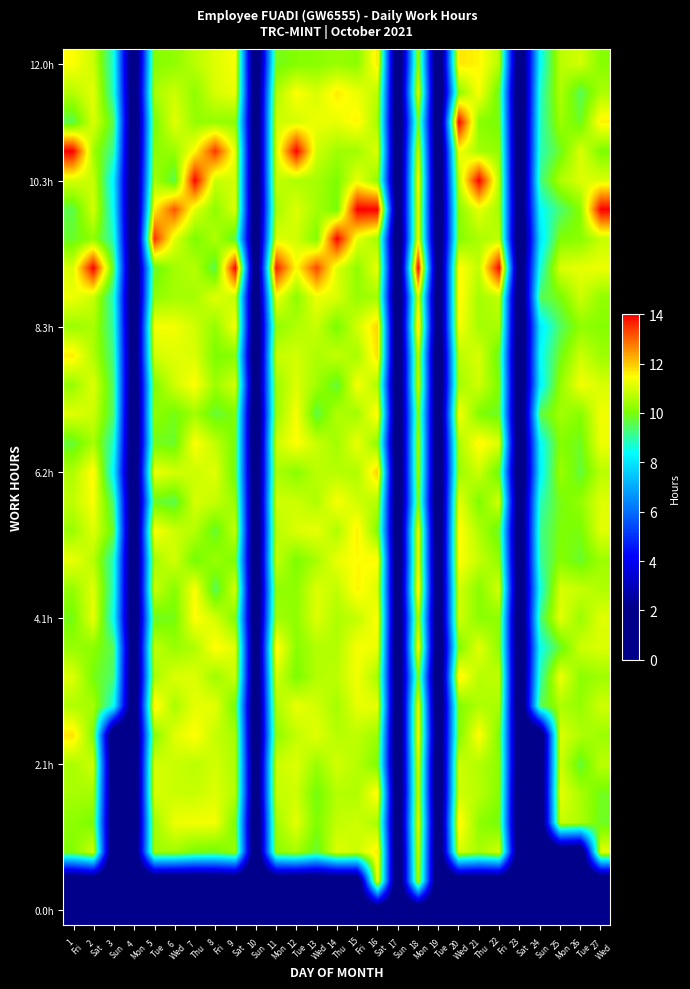

At how many categories does at least one series exceed 2?

22